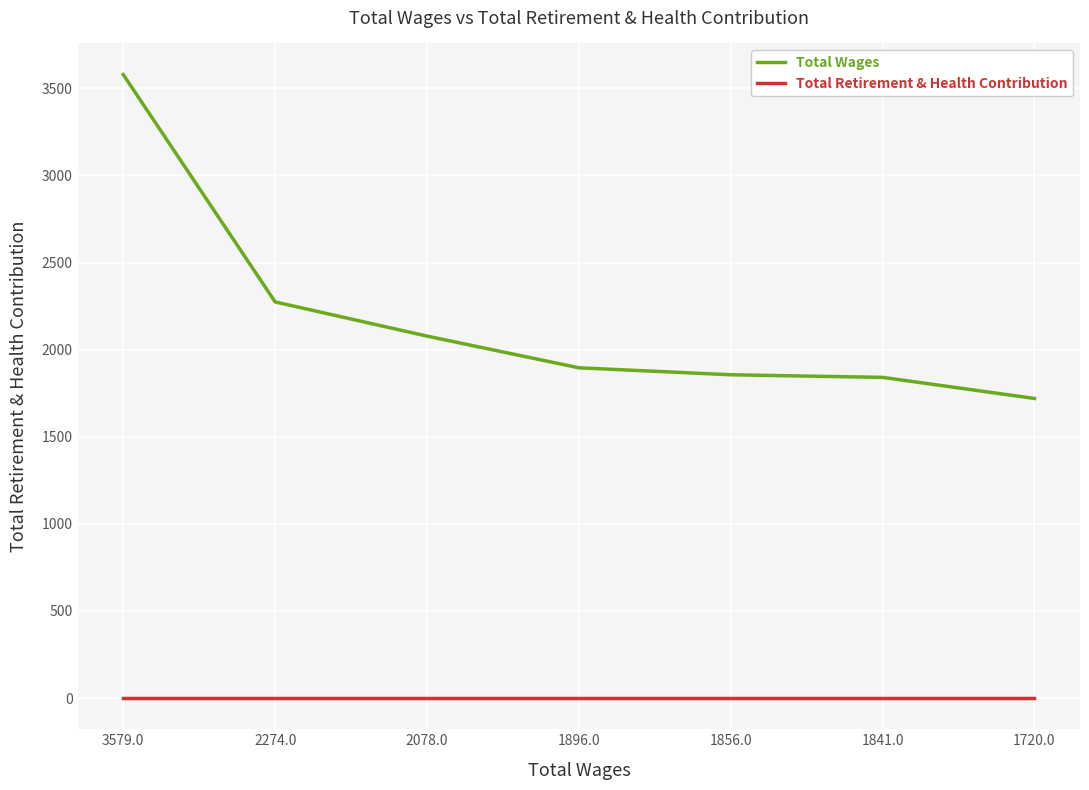

True or false: Total Wages has more than 1 interior local peaks.

False